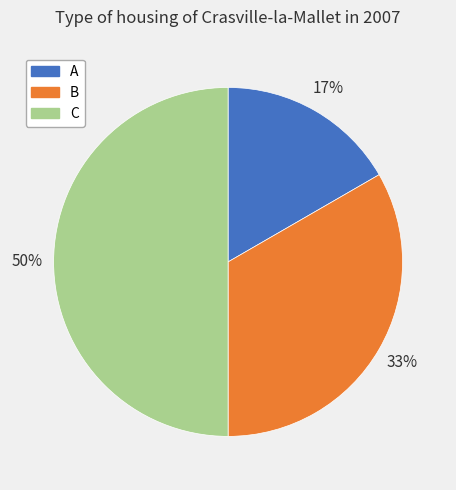

Is it true that A is 17% of the pie?

True